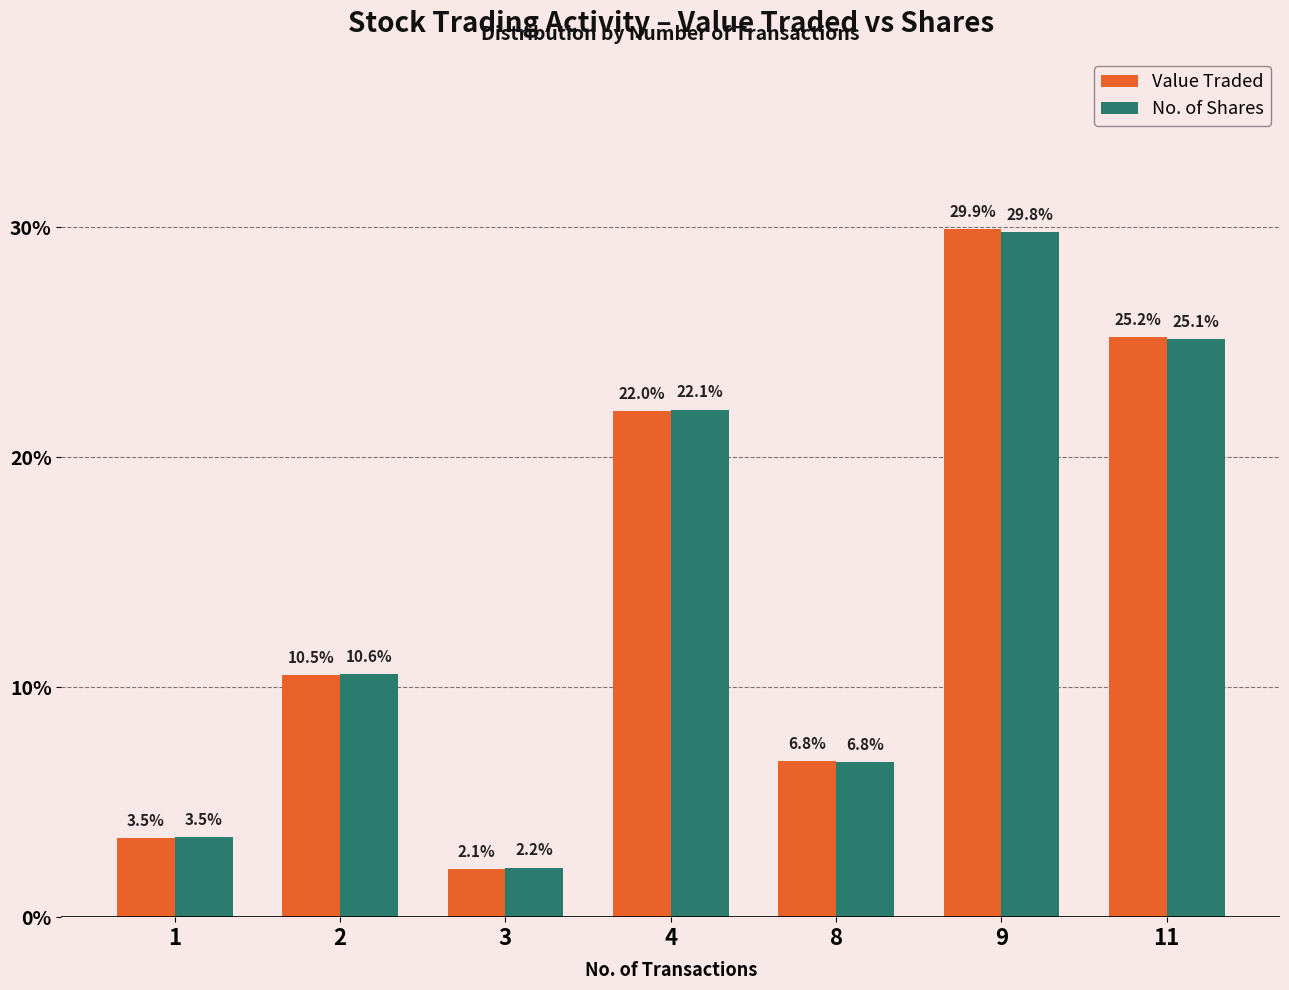

Reading left to right, transcribe all the data shown in this chart.

Value Traded: 3.5	10.5	2.1	22.0	6.8	29.9	25.2
No. of Shares: 3.5	10.6	2.2	22.1	6.8	29.8	25.1